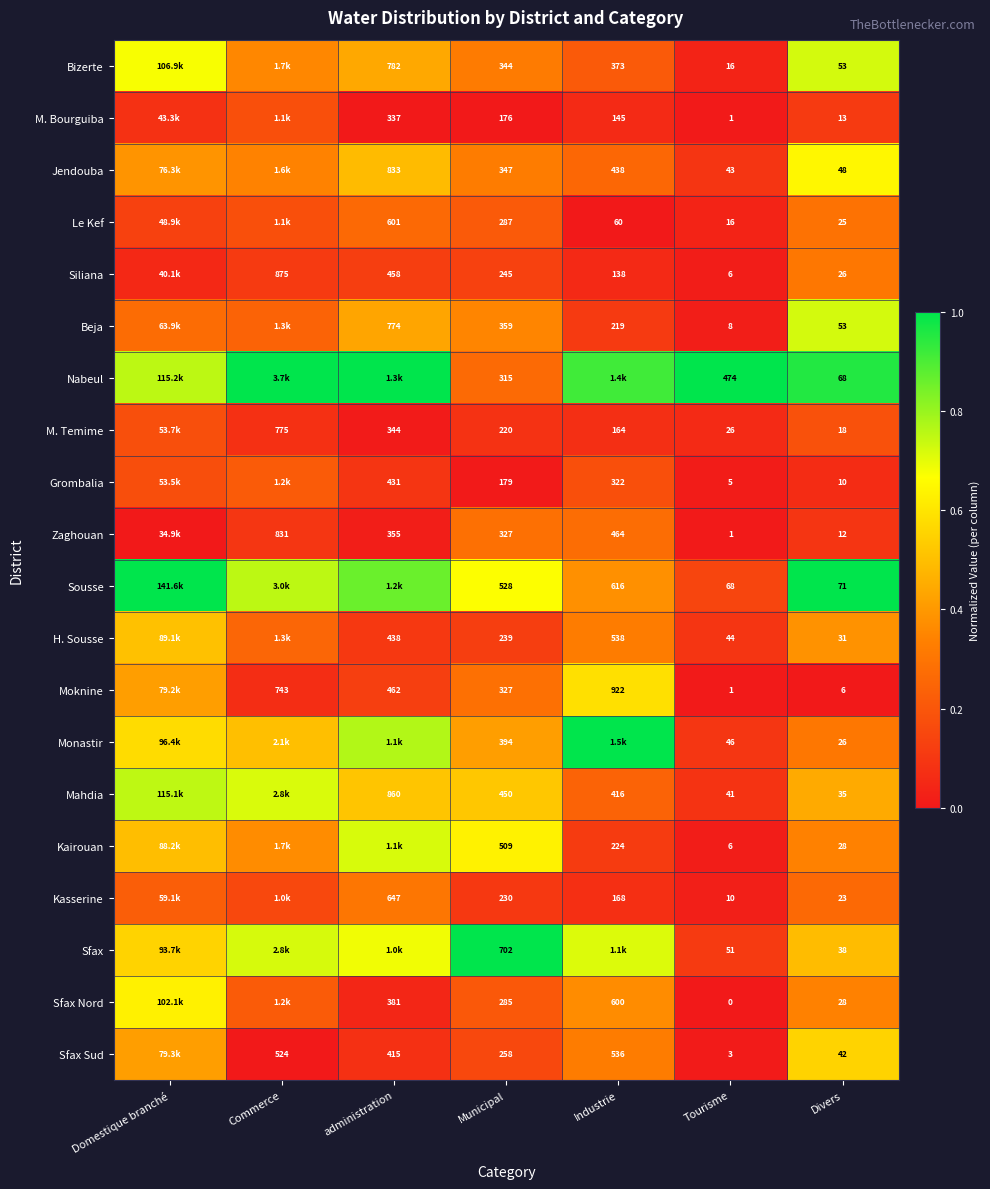

Is the value of Kasserine at Industrie greater than the value of Grombalia at Tourisme?

Yes